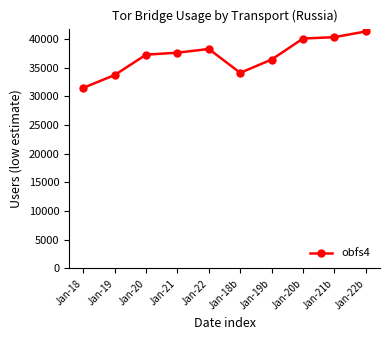

True or false: there are more than 2 points higher than both neighbors.

False